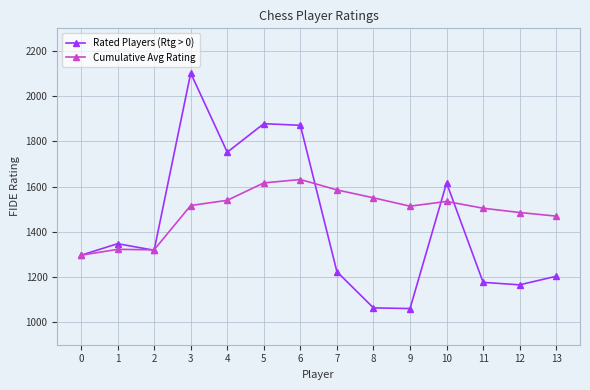

At which category is the sum across all series the highest?

3